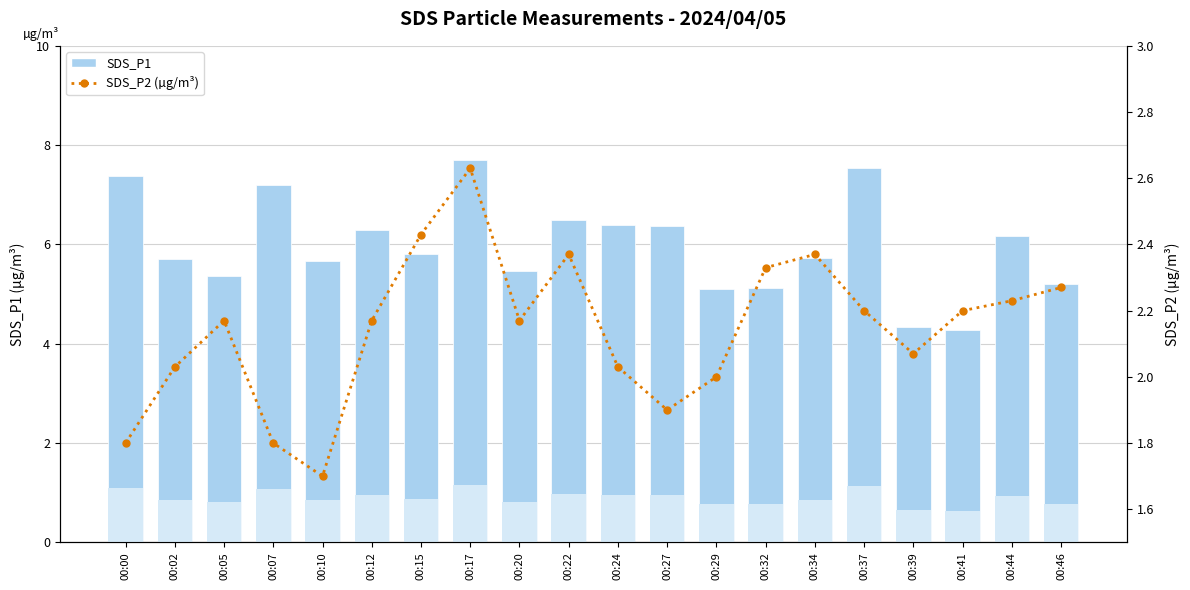

How many bars are there in total?

40